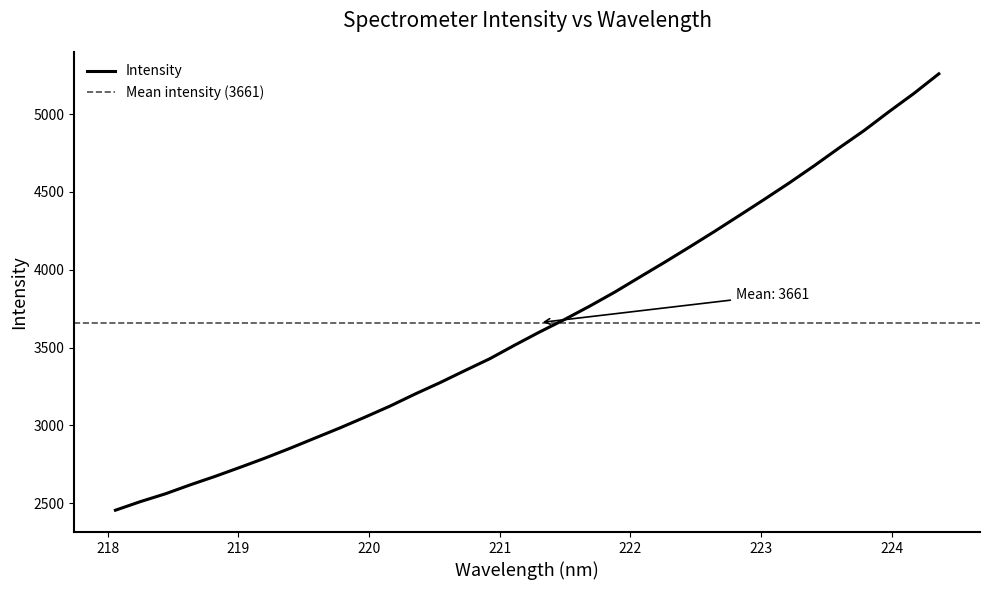

Read the value at 220.3533.

3202.1